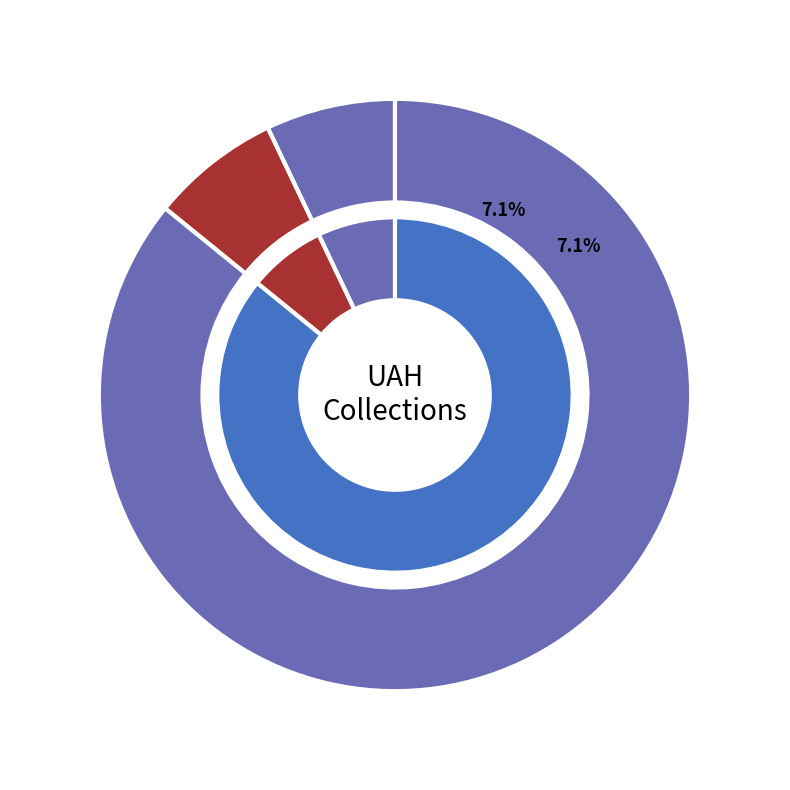

To the nearest percent, what is the difference between the largest and smallest slice percentages?

79%